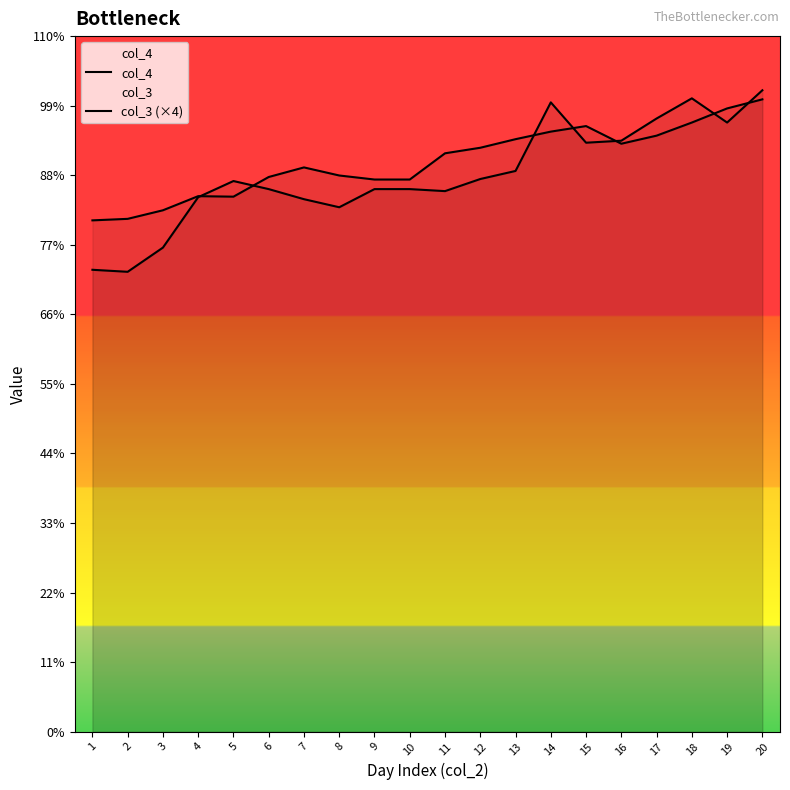

Does the chart display data point markers on the line(s)?

No